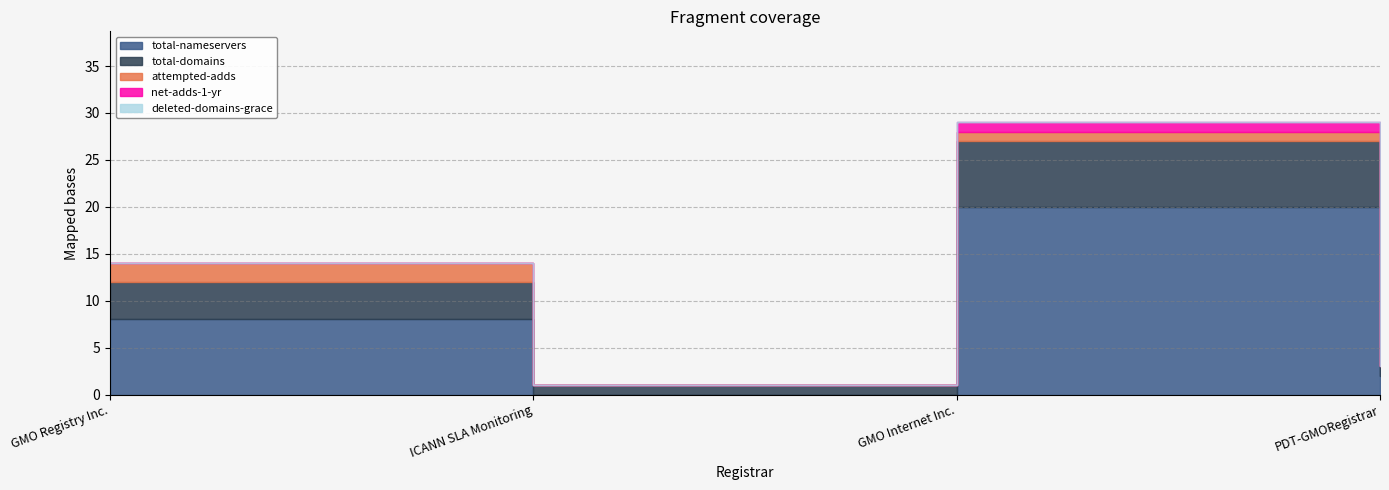

What is the label of the 2nd point from the right?

GMO Internet Inc.